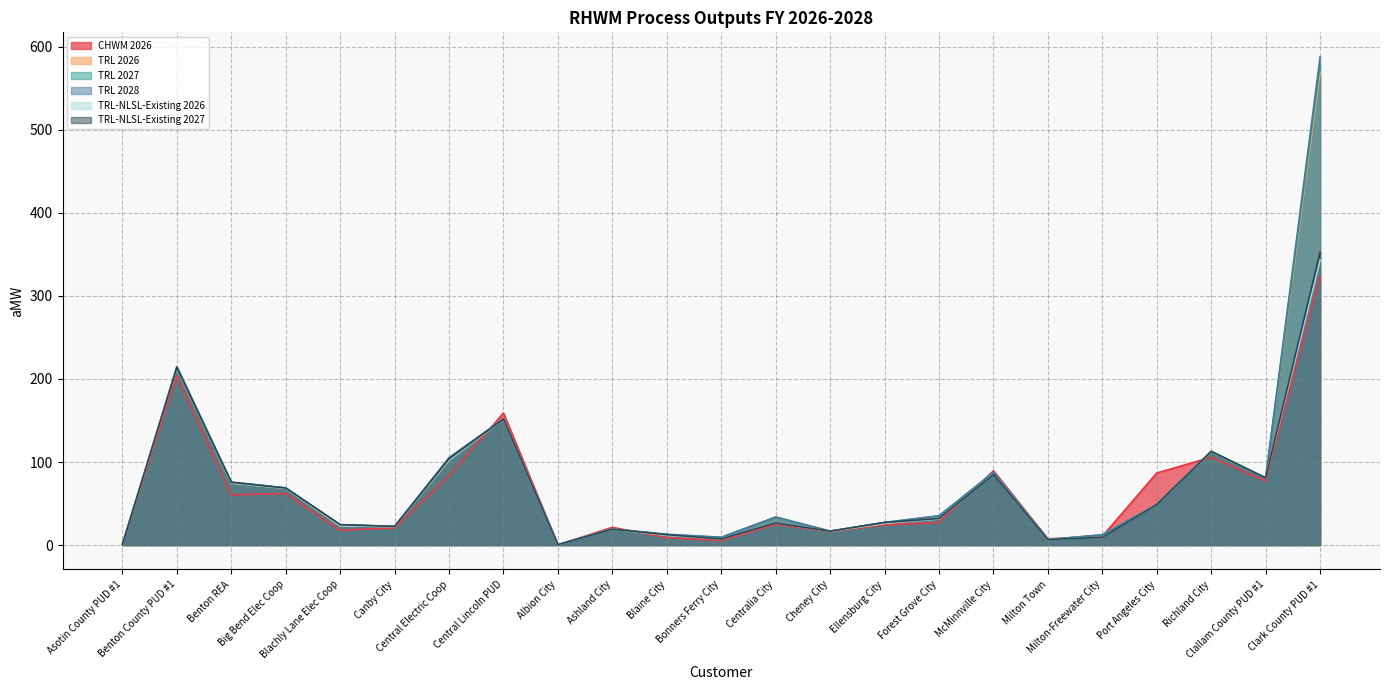

Which series has the largest range (max minus min)?

TRL 2028